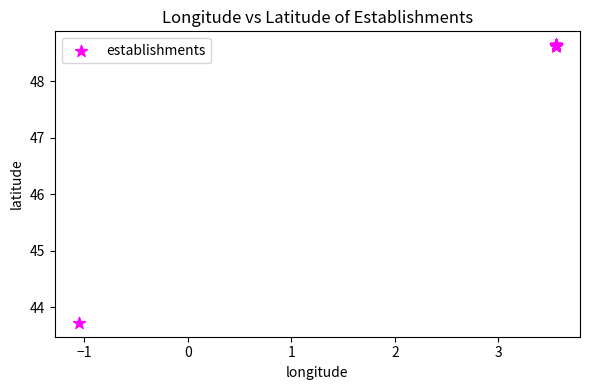

What Y value in the scatter plot is closest to 46?

43.7